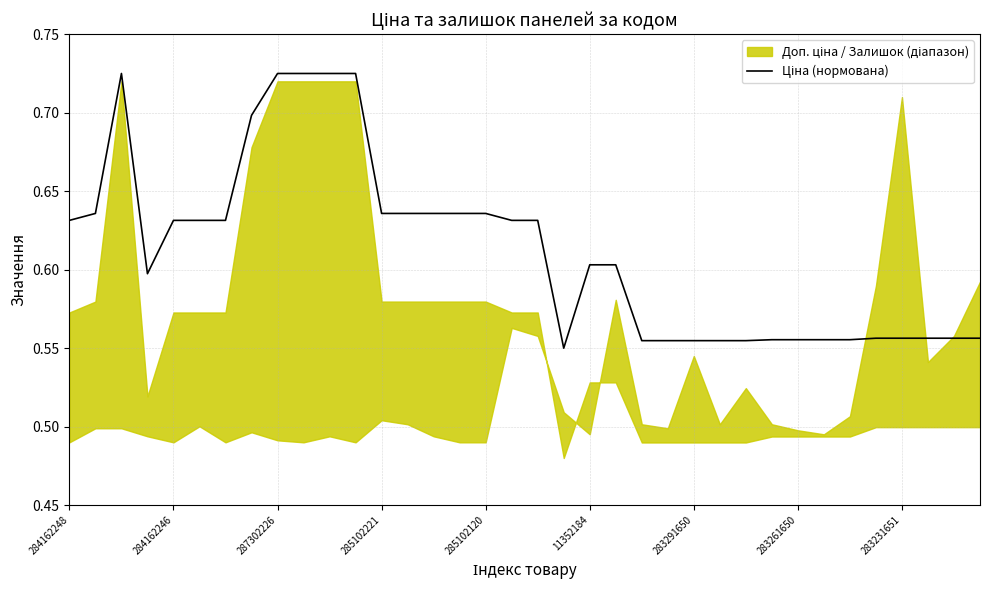

Which label corresponds to the smallest value in the chart?

19